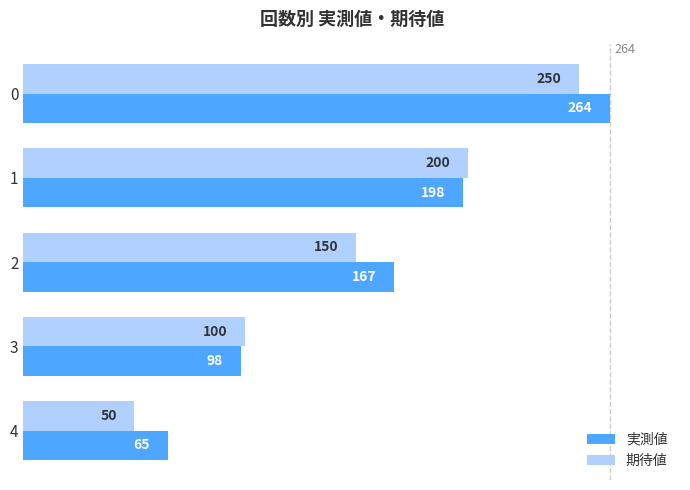

Which series has the largest range (max minus min)?

期待値